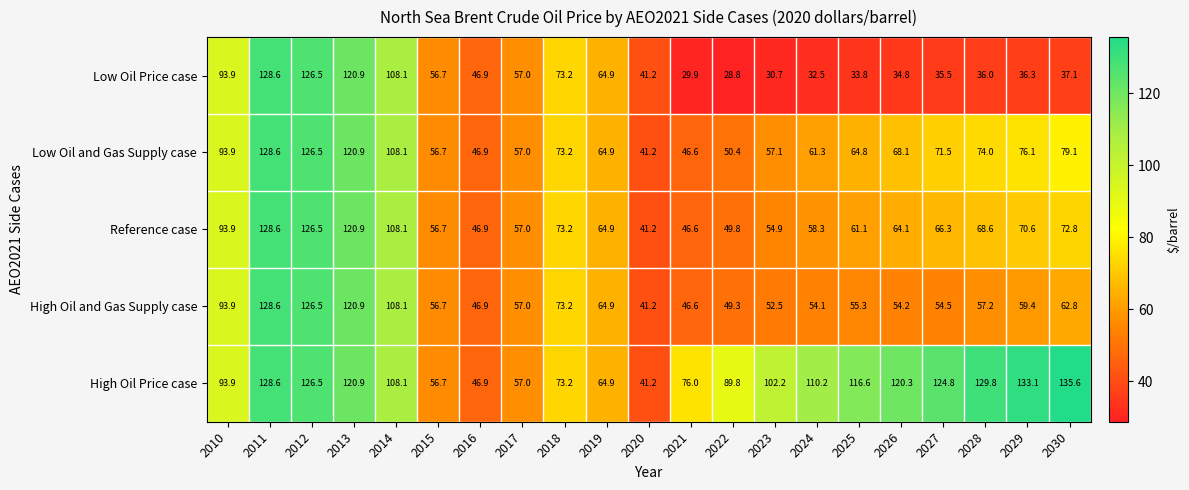

Rank the series at 2024 from highest to lowest value.

High Oil Price case, Low Oil and Gas Supply case, Reference case, High Oil and Gas Supply case, Low Oil Price case